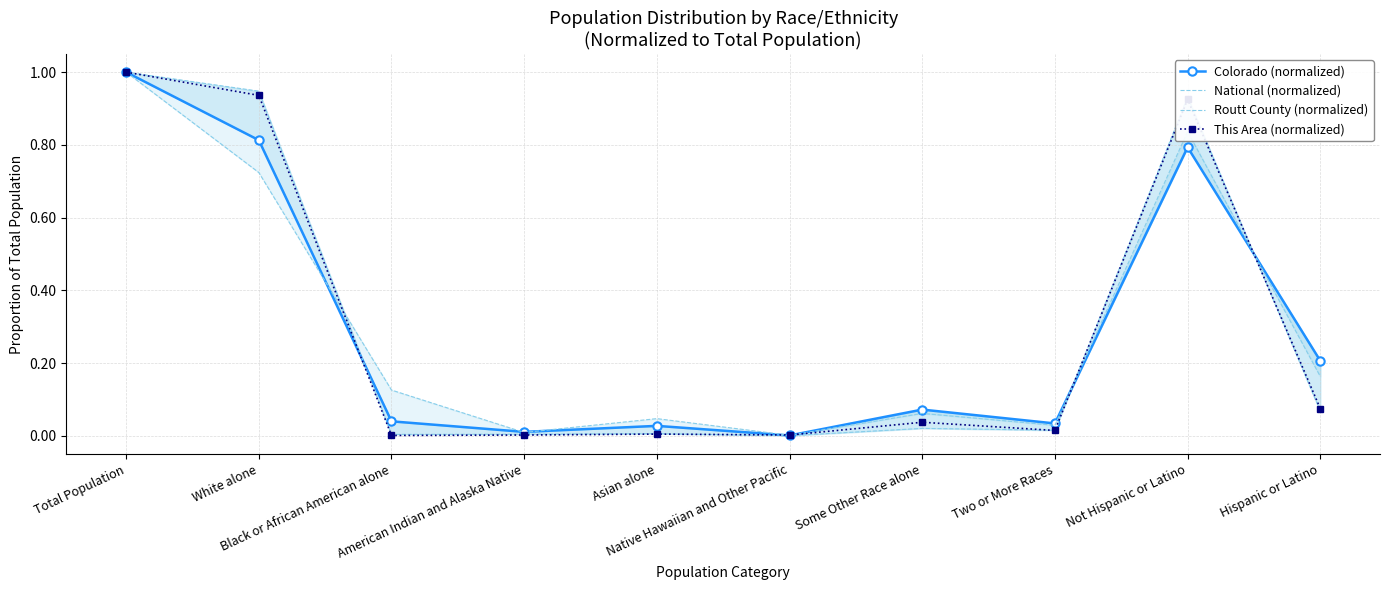

Where is the first local maximum for National (normalized)?

Asian alone